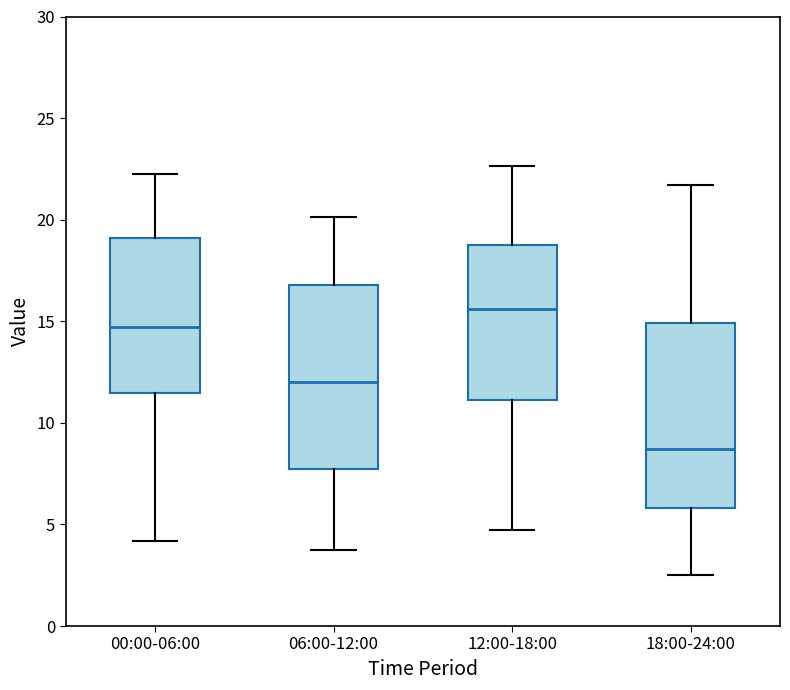

Where is the upper edge of the box for 06:00-12:00 on the y-axis? The values are not printed on the chart, so give them approximately, as read against the axis.

17.0